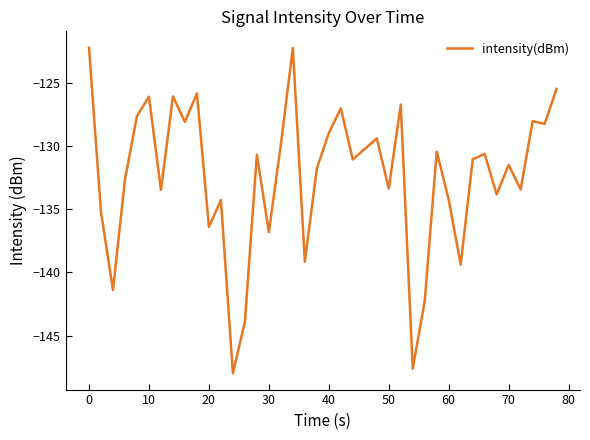

What is the maximum value shown in the chart?

-122.2